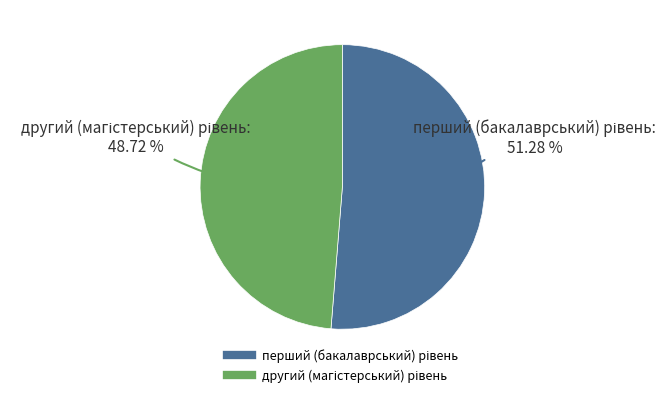

How many slices are in this pie chart?

2